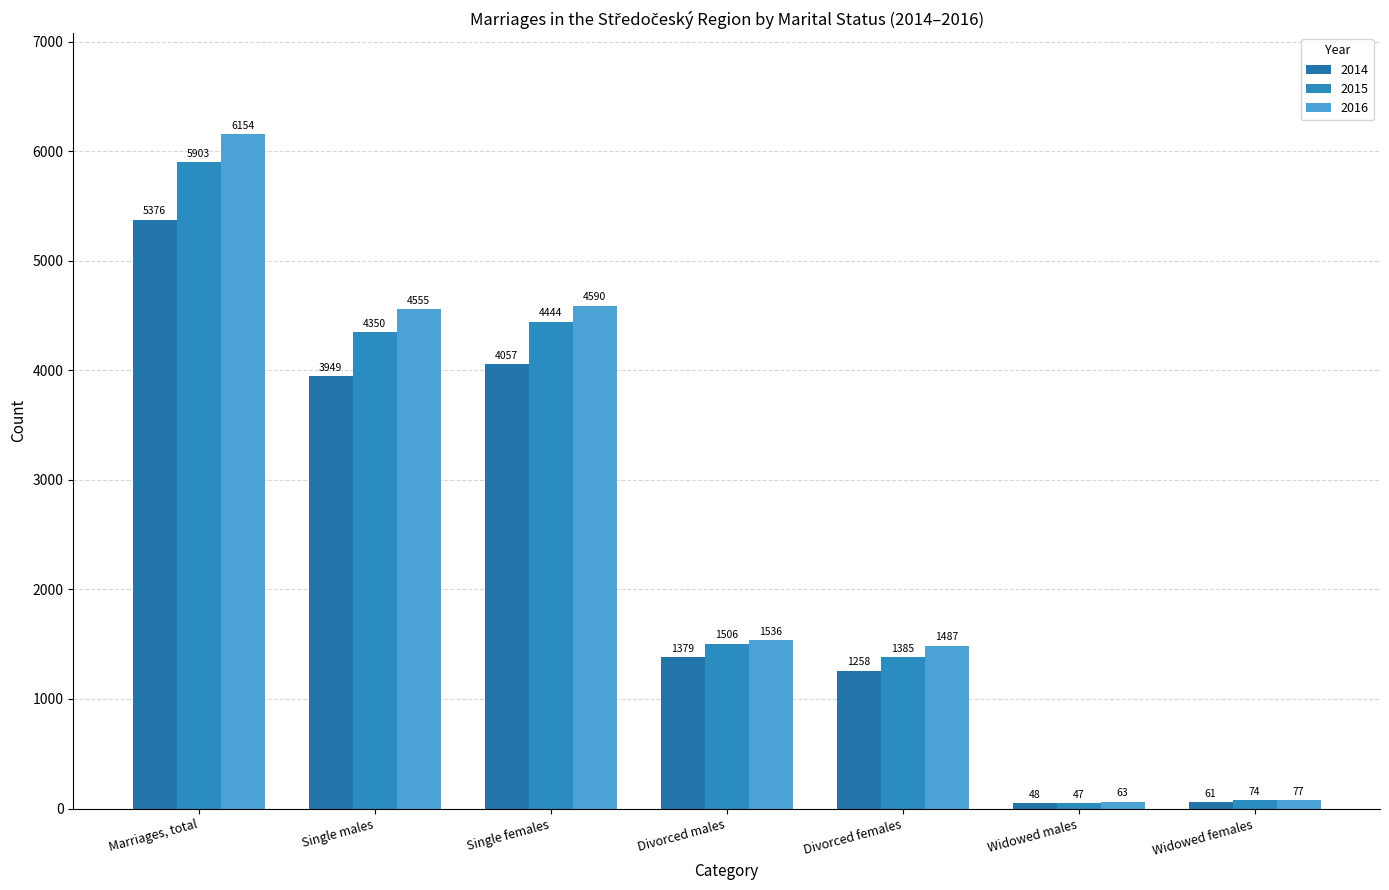

Which series has the widest spread of values?

2016